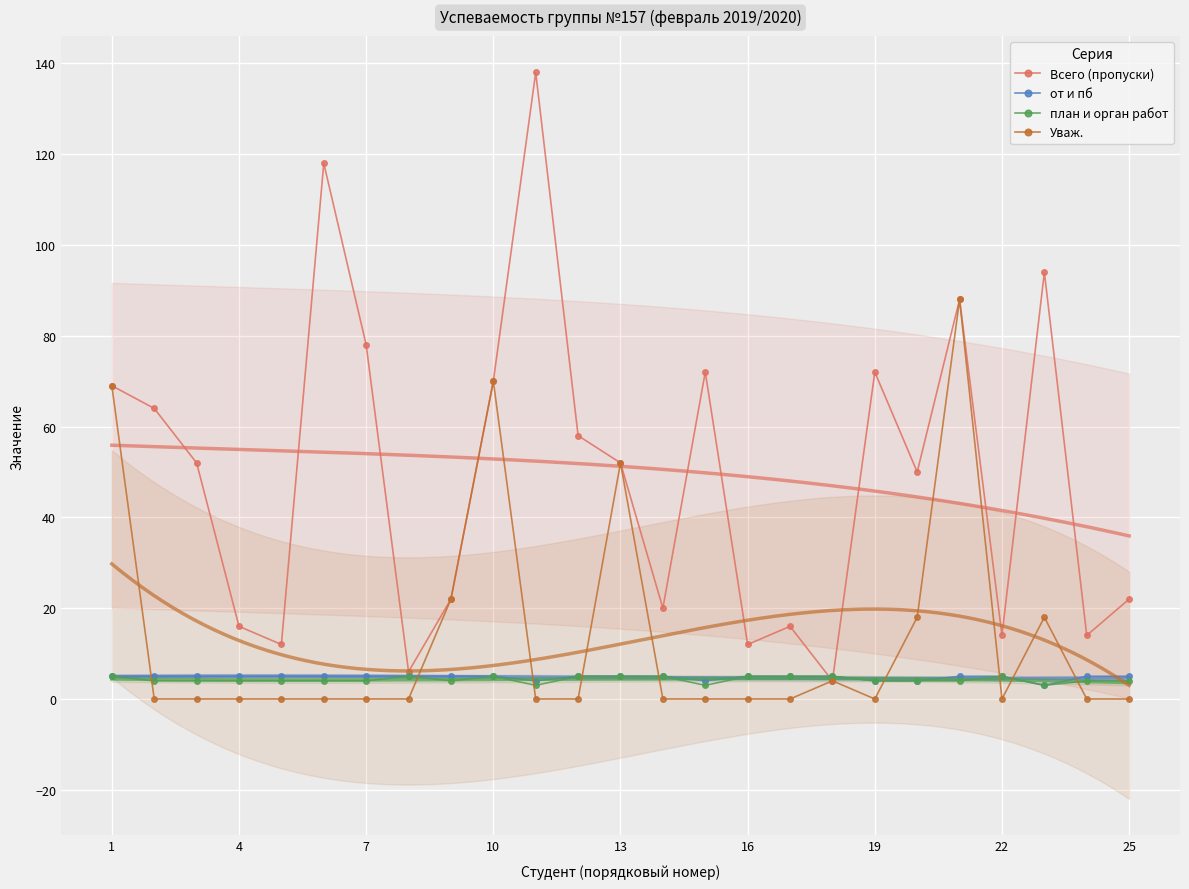

True or false: от и пб has more than 1 points higher than both neighbors.

False